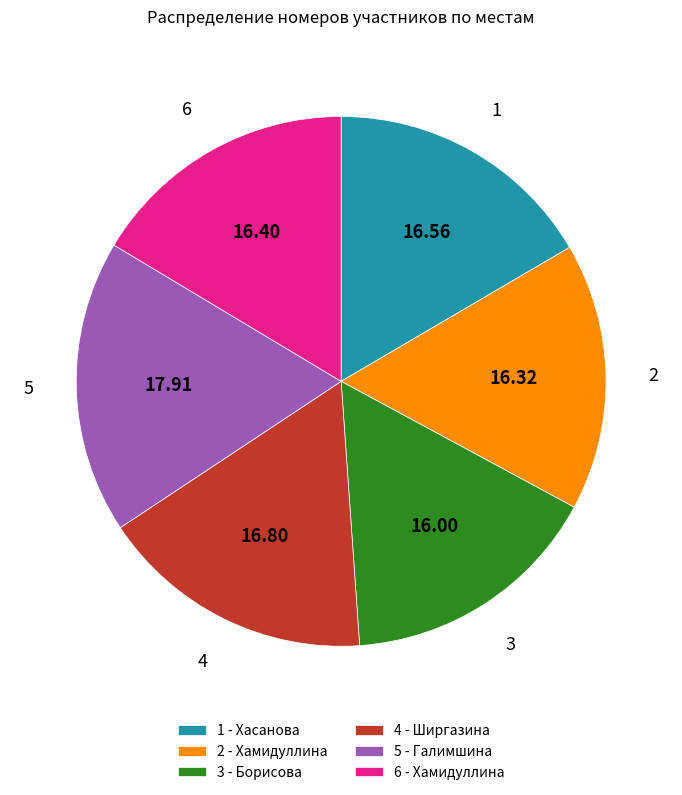

What is the ratio of the value at 4 - Ширгазина to the value at 2 - Хамидуллина?

1.0